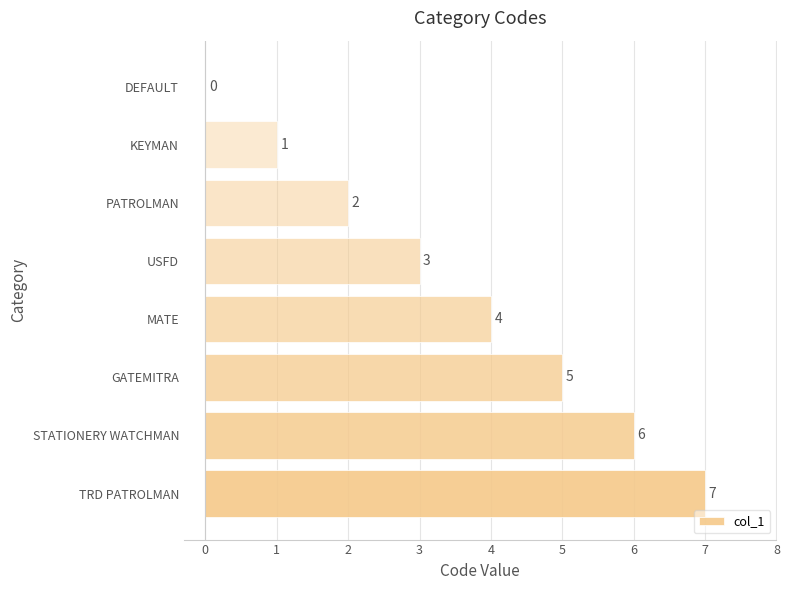

Between STATIONERY WATCHMAN and MATE, which is larger?

STATIONERY WATCHMAN